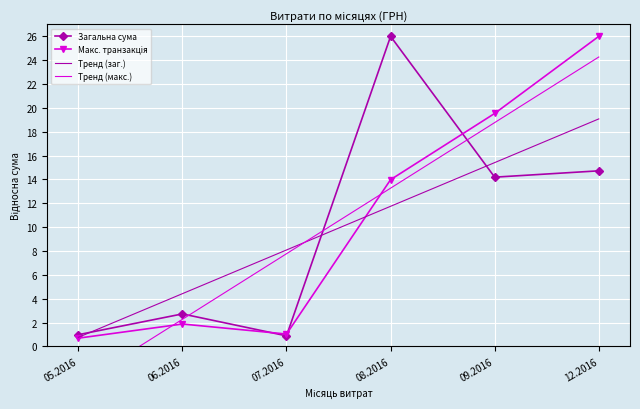

At how many categories does at least one series exceed 0?

6